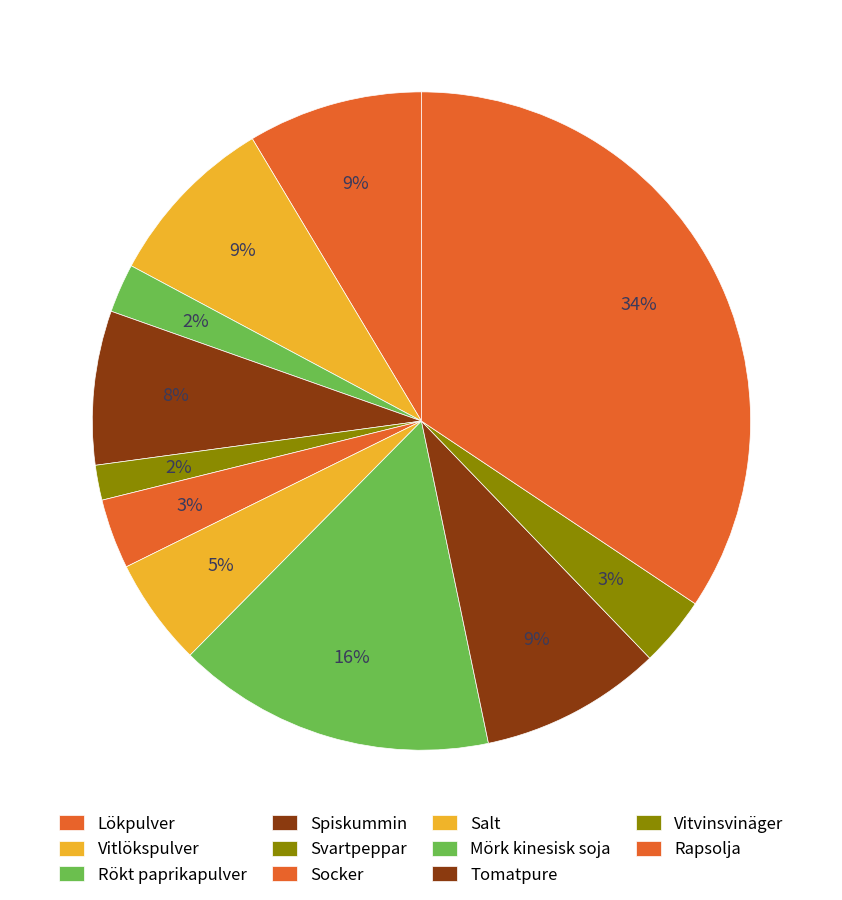

Which category has the smallest portion of the pie?

Svartpeppar